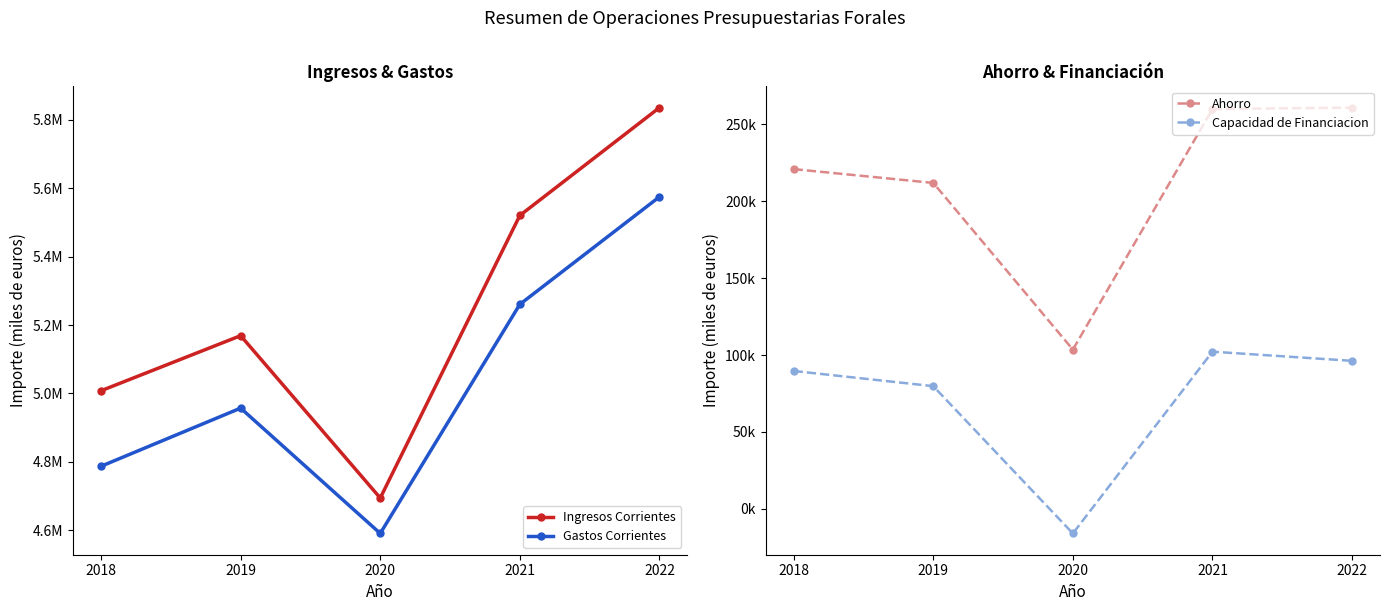

How many data points in Gastos Corrientes are less than 4957031?

2